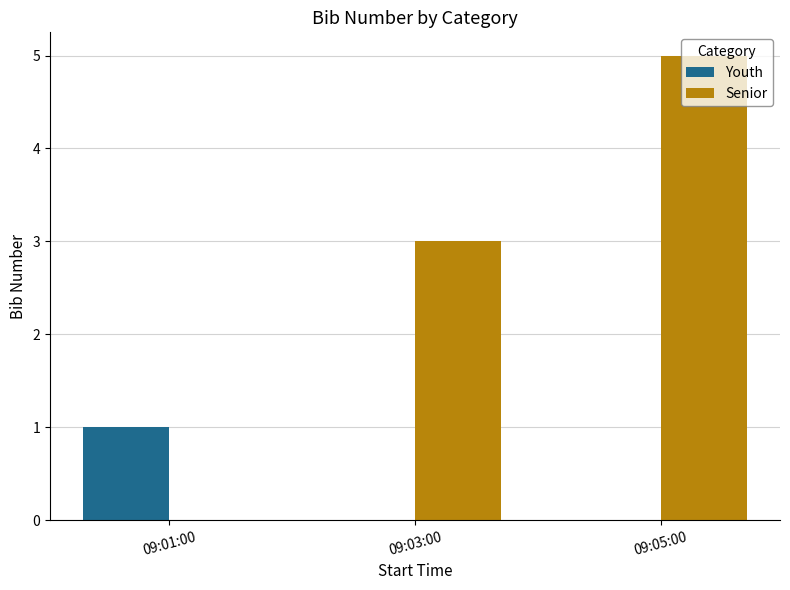

Between 09:01:00 and 09:05:00, which series saw the biggest shift?

Senior